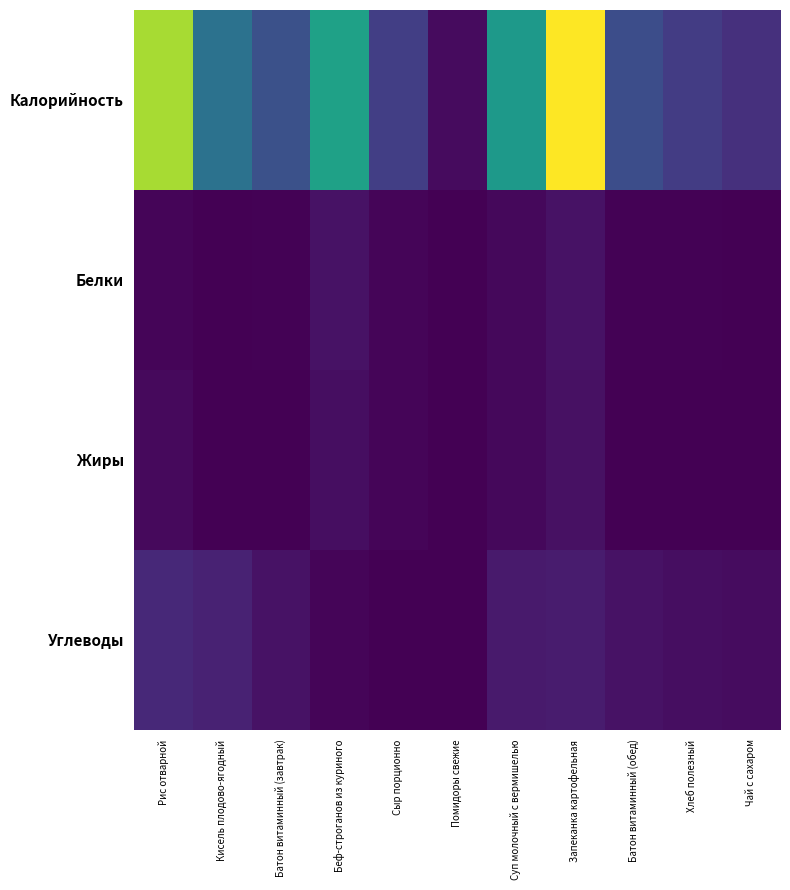

Which series has the widest spread of values?

Калорийность